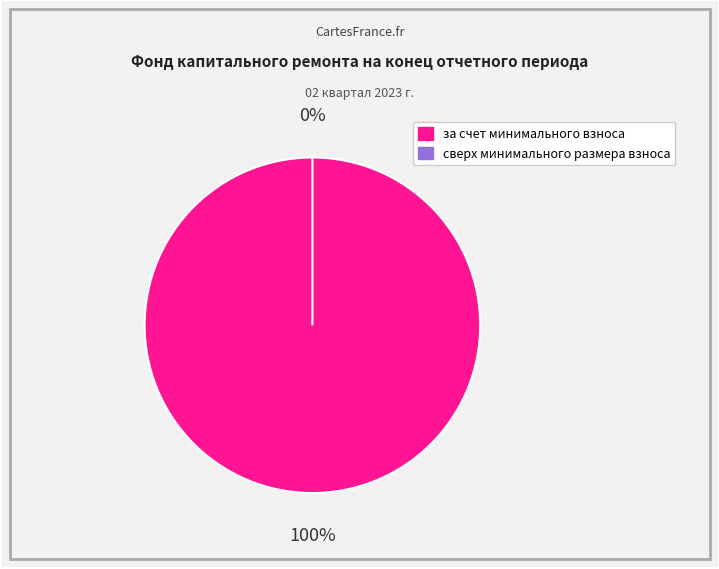

The сверх минимального размера взноса slice represents 9% of the pie. True or false?

False